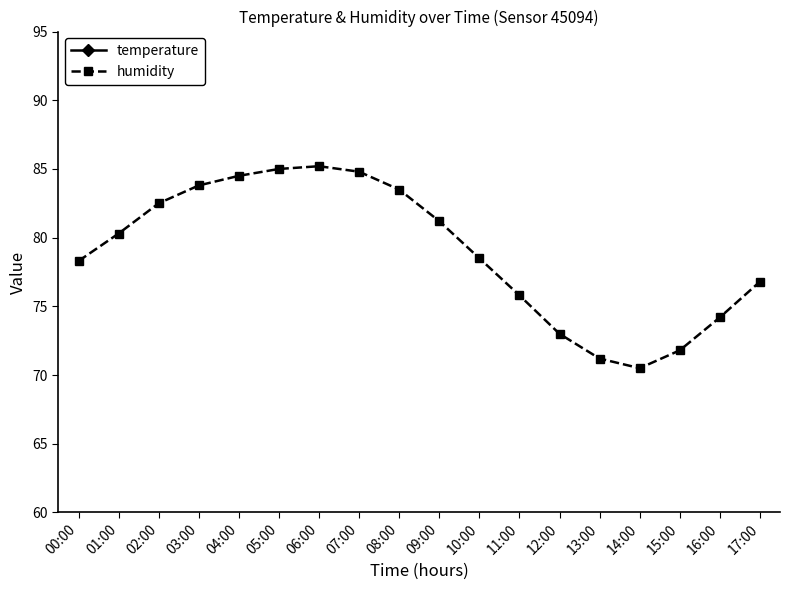

What are all the series names shown in the legend?

temperature, humidity